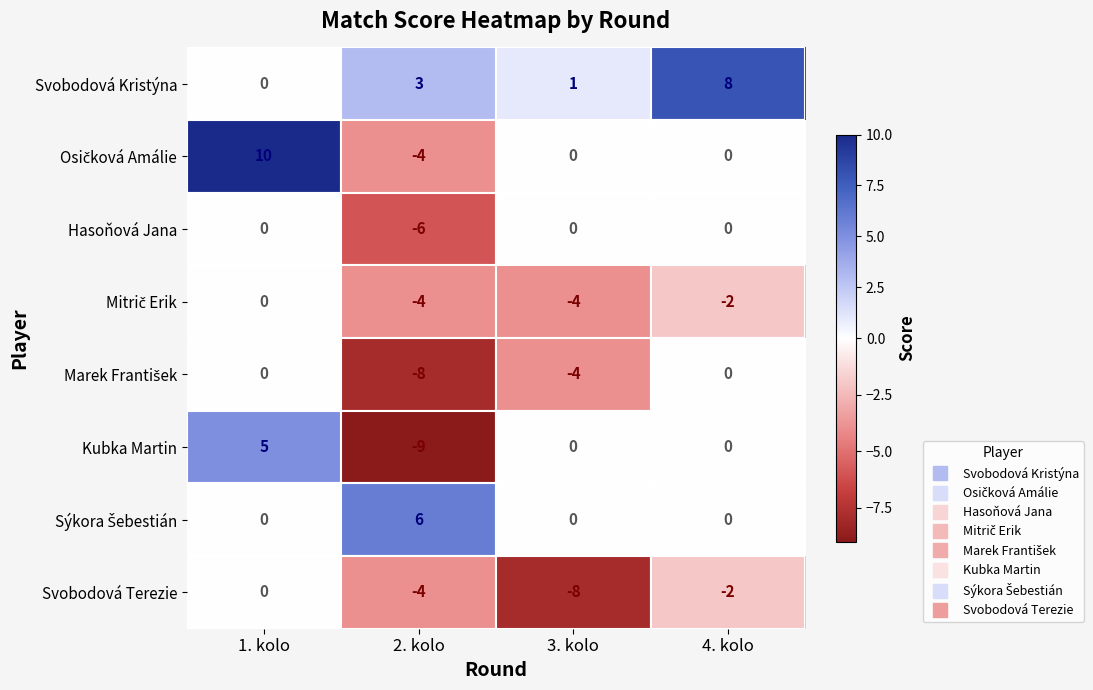

What is the sum of the Kubka Martin values at 1. kolo and 3. kolo?

5